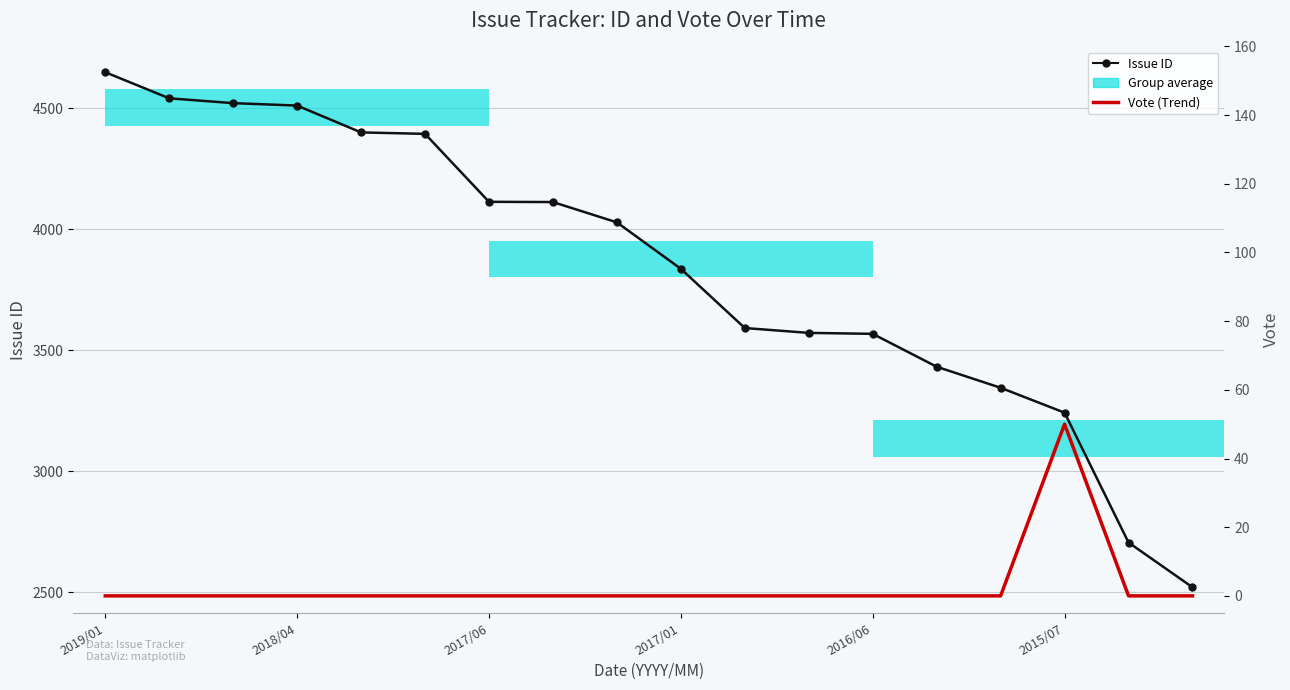

The value of Vote (Trend) at 2015/07 is 82. True or false?

False